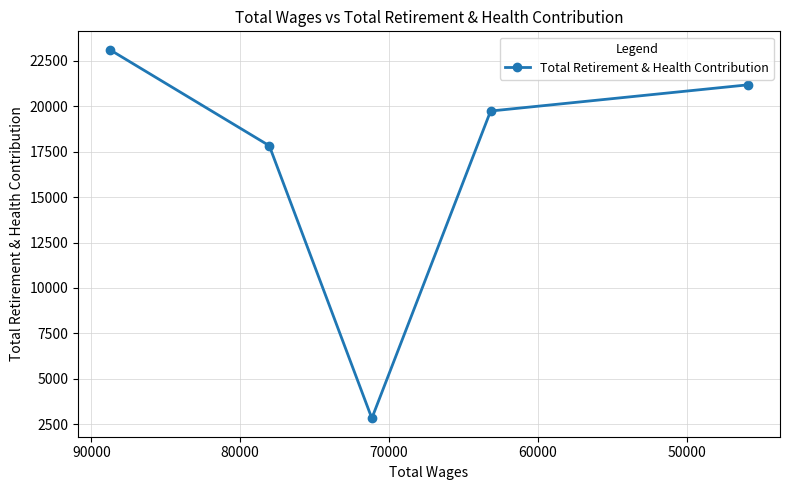

The chart shows a value of 5529 at 80000. True or false?

False